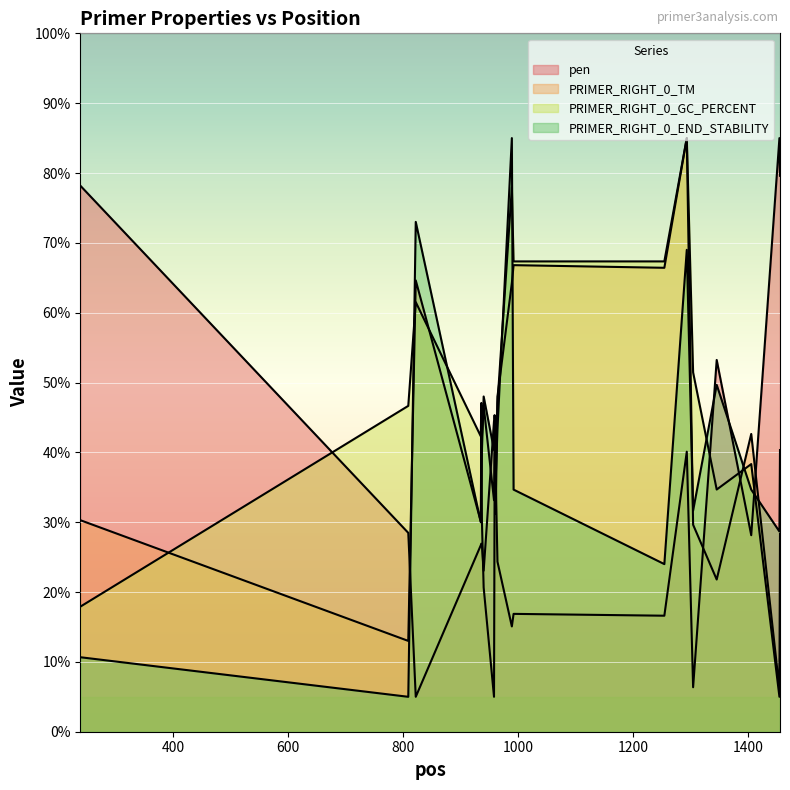

In PRIMER_RIGHT_0_END_STABILITY, how many points are higher than both neighbors (excluding endpoints)?

6